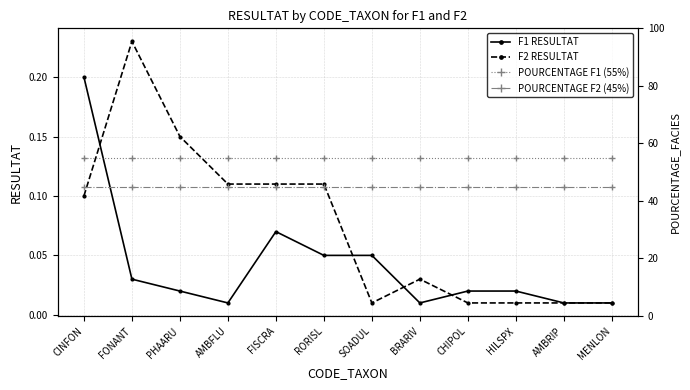

Which category has the highest value in the POURCENTAGE F2 (45%) series?

CINFON